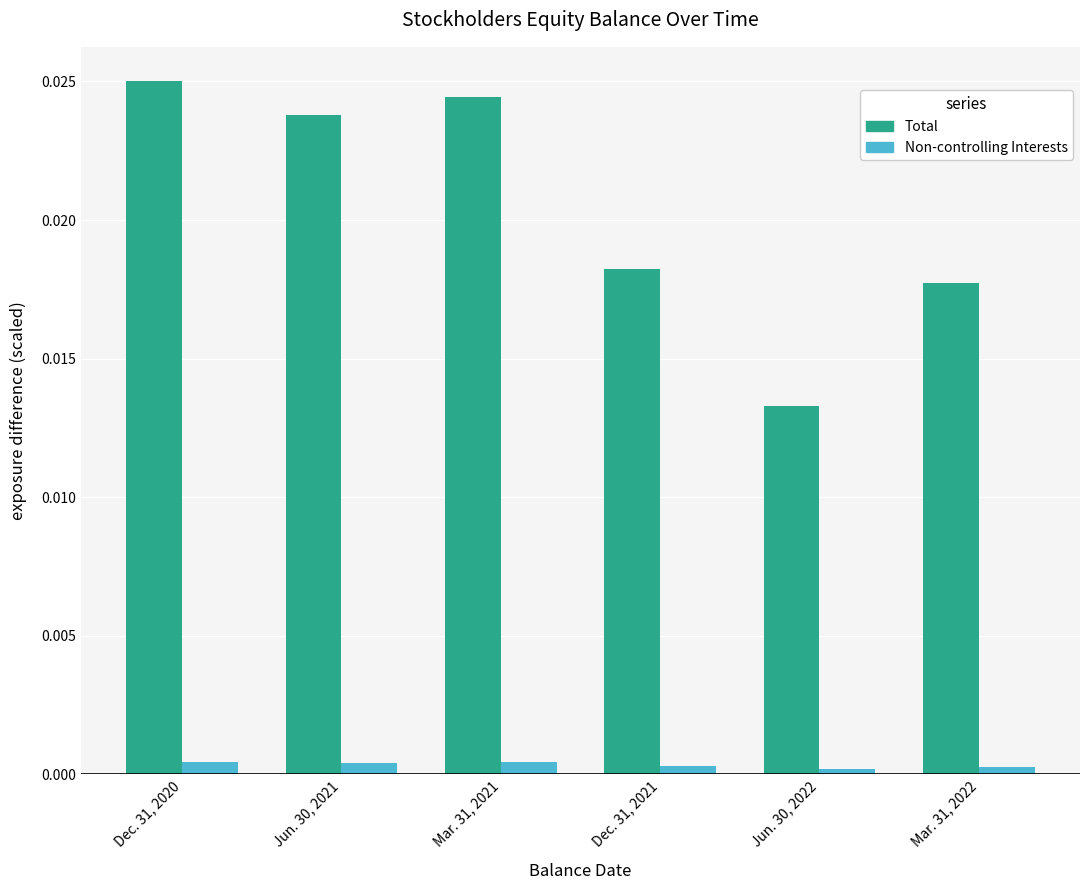

The value of Non-controlling Interests at Mar. 31, 2022 is 0.0. True or false?

True